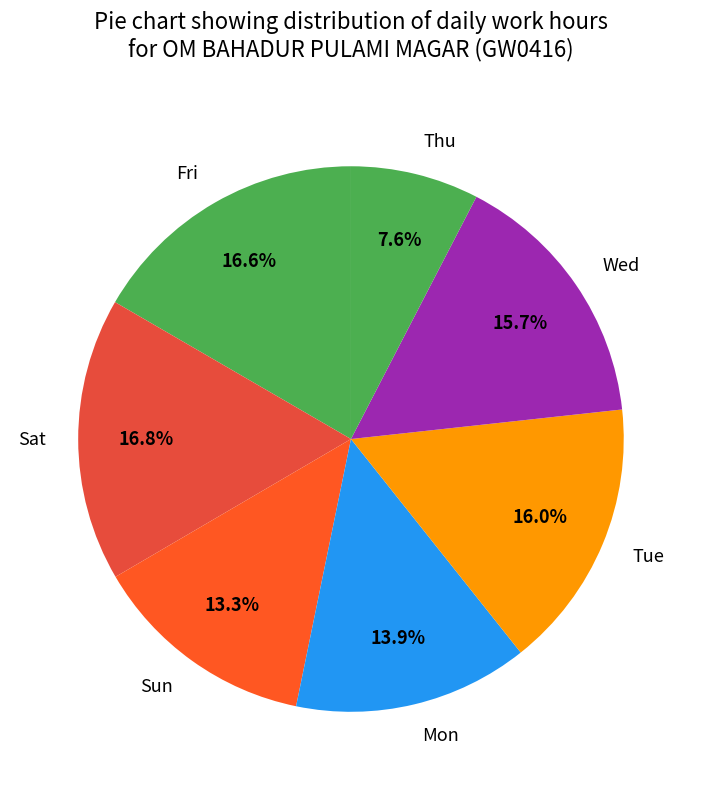

Does any single category account for the majority?

No